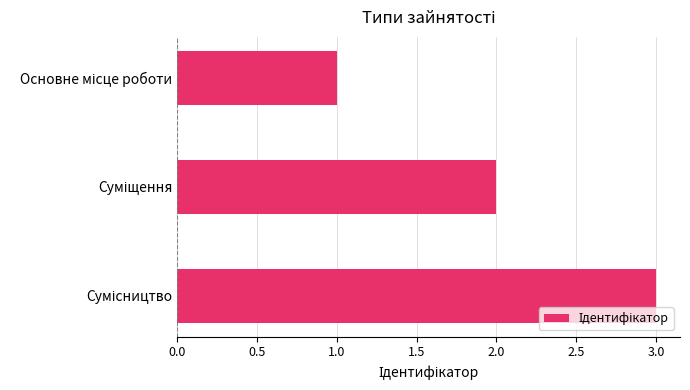

What is the greatest value displayed?

3